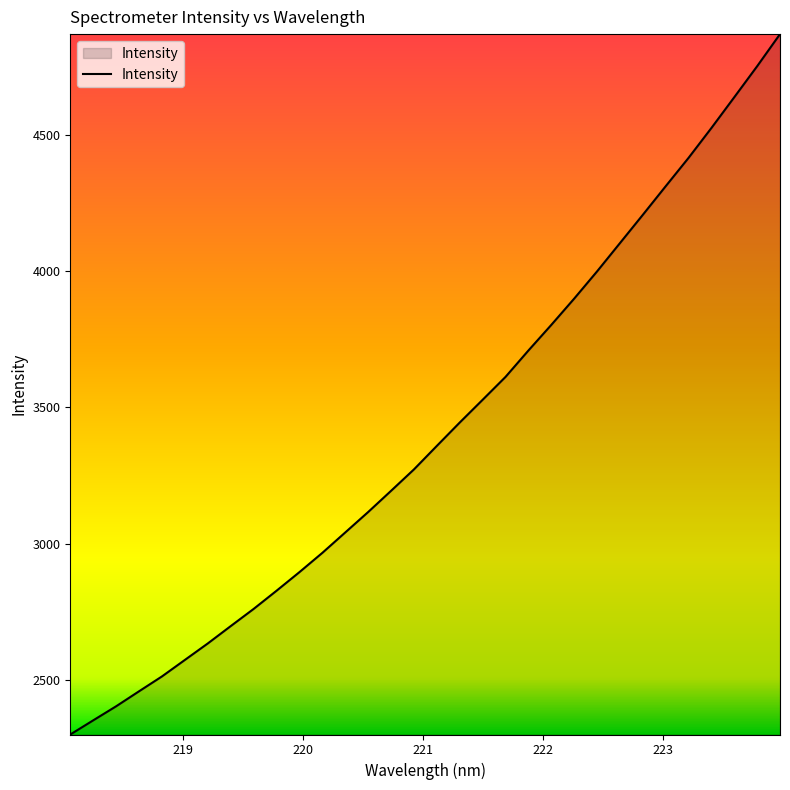

What is the greatest value displayed?

4869.7